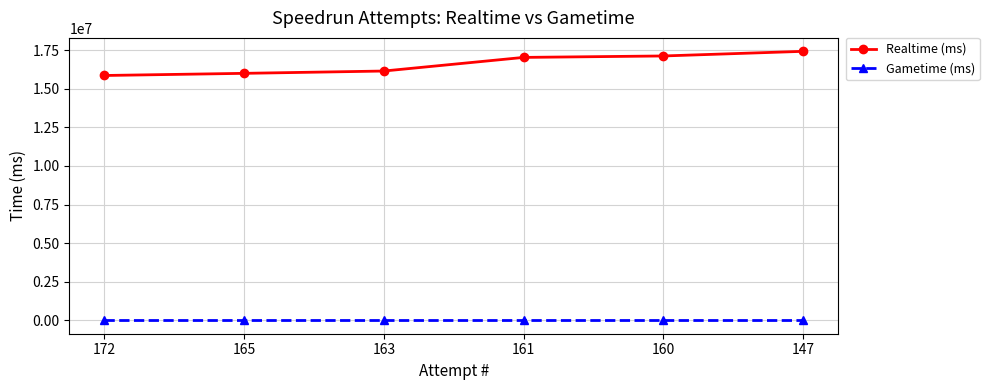

True or false: Realtime (ms) and Gametime (ms) intersect in this chart.

False